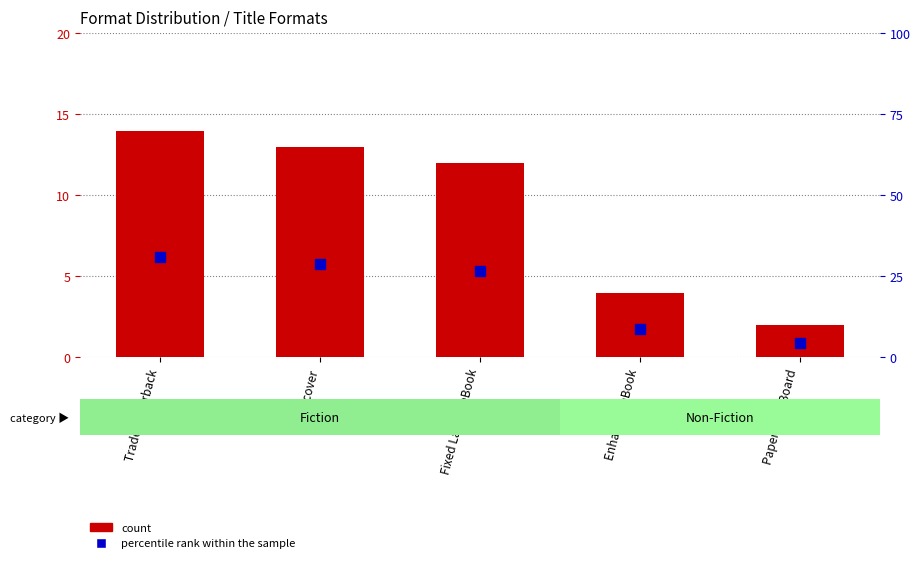

What value does the count series have at Enhanced eBook?

4.0